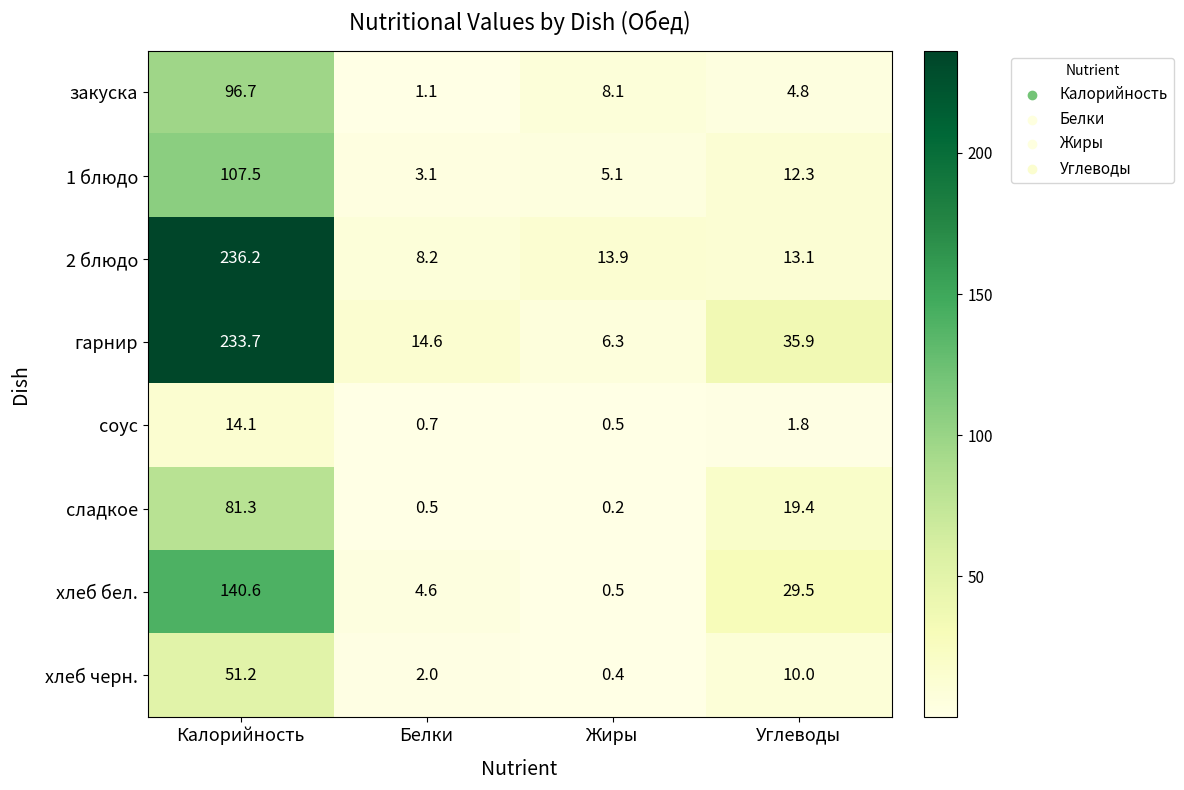

At which label is 1 блюдо closest to 55?

Углеводы